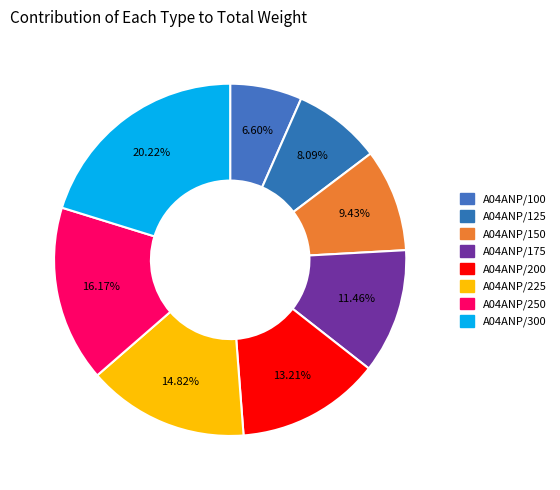

To the nearest percent, what is the difference between the largest and smallest slice percentages?

14%